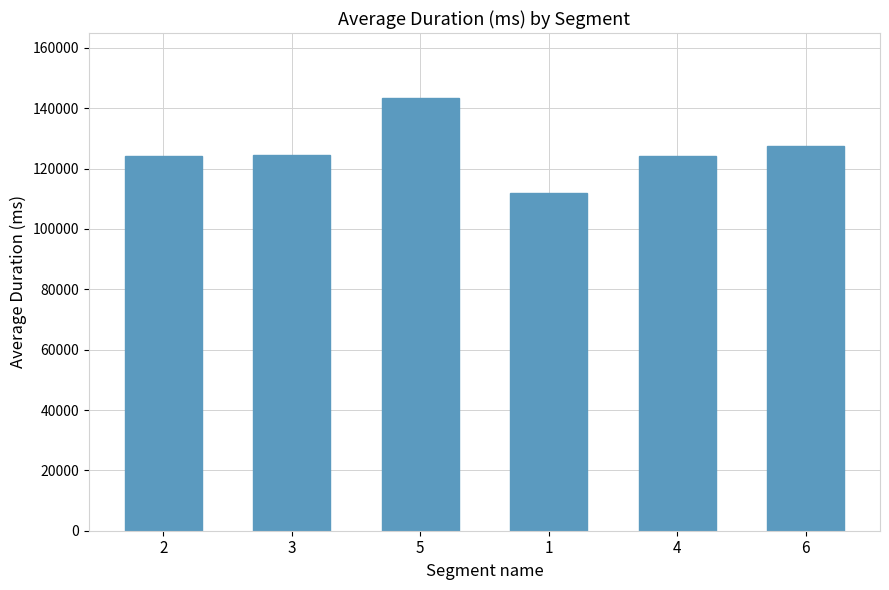

The value at 2 is 41342.8. True or false?

False